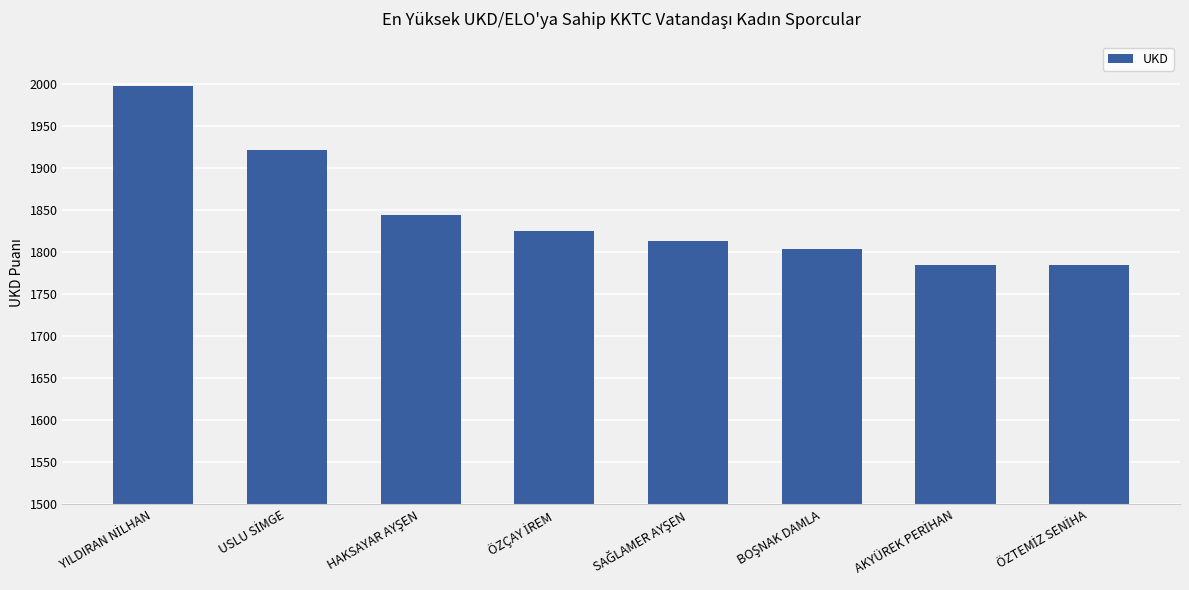

What is the value of the 3rd bar from the left?

1844